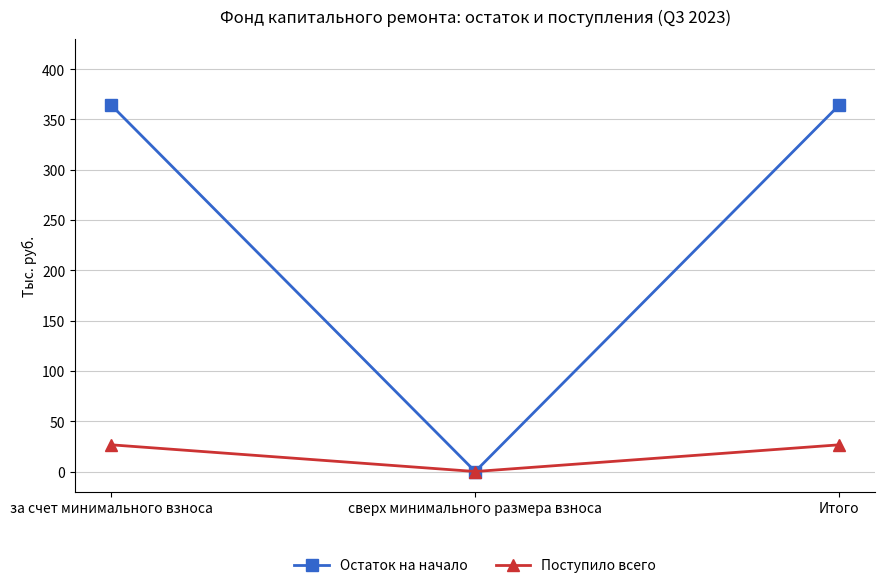

What is the sum of the Остаток на начало values at сверх минимального размера взноса and за счет минимального взноса?

364.0